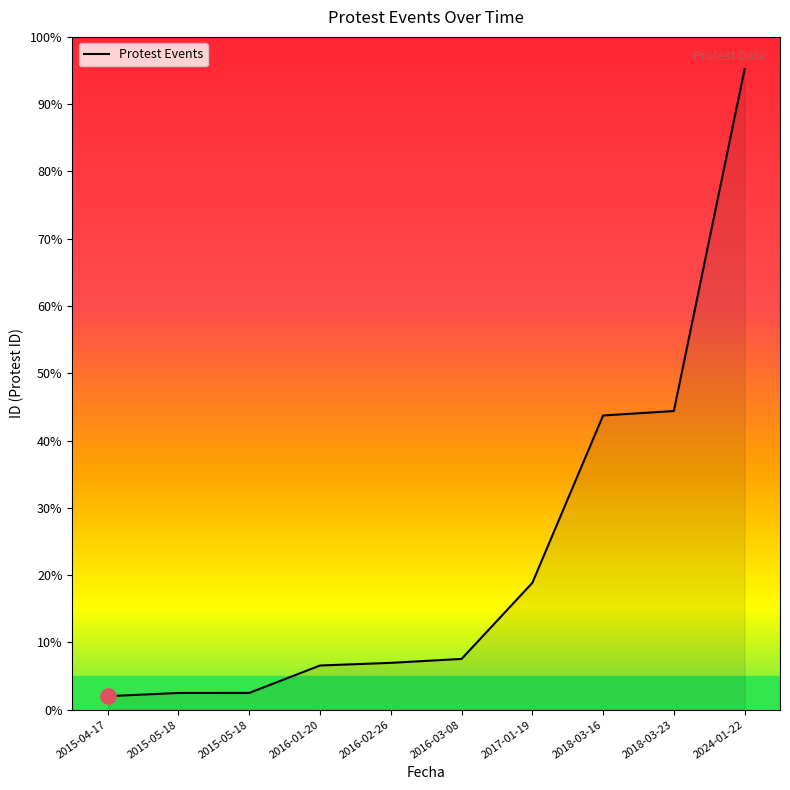

Does the chart have visible grid lines?

No